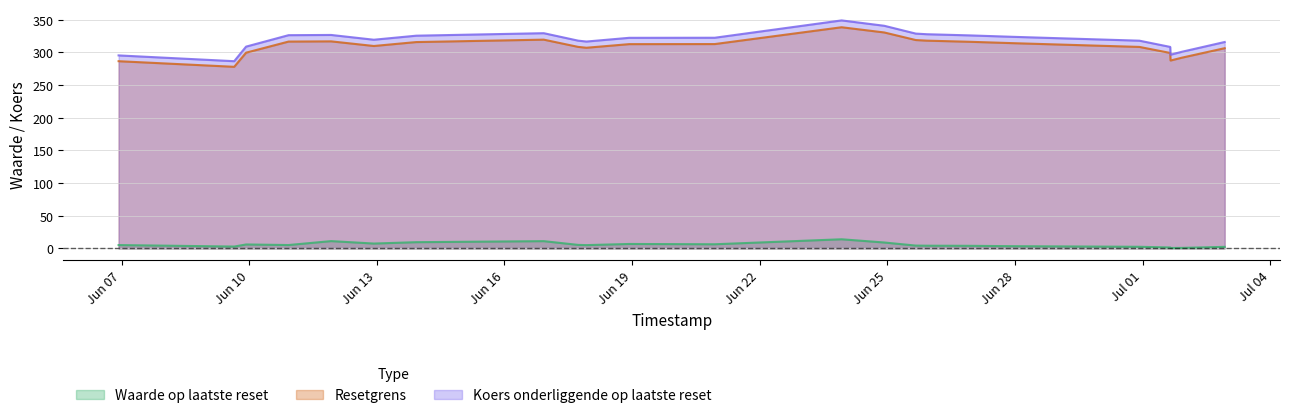

What are all the series names shown in the legend?

Waarde op laatste reset, Resetgrens, Koers onderliggende op laatste reset